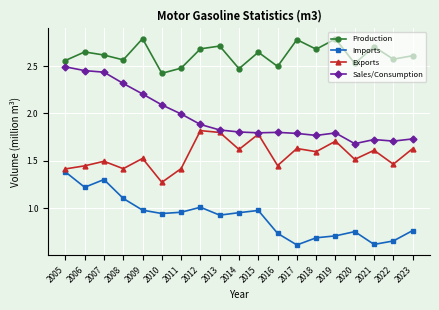

What is the sum of all Sales/Consumption values?

37.3